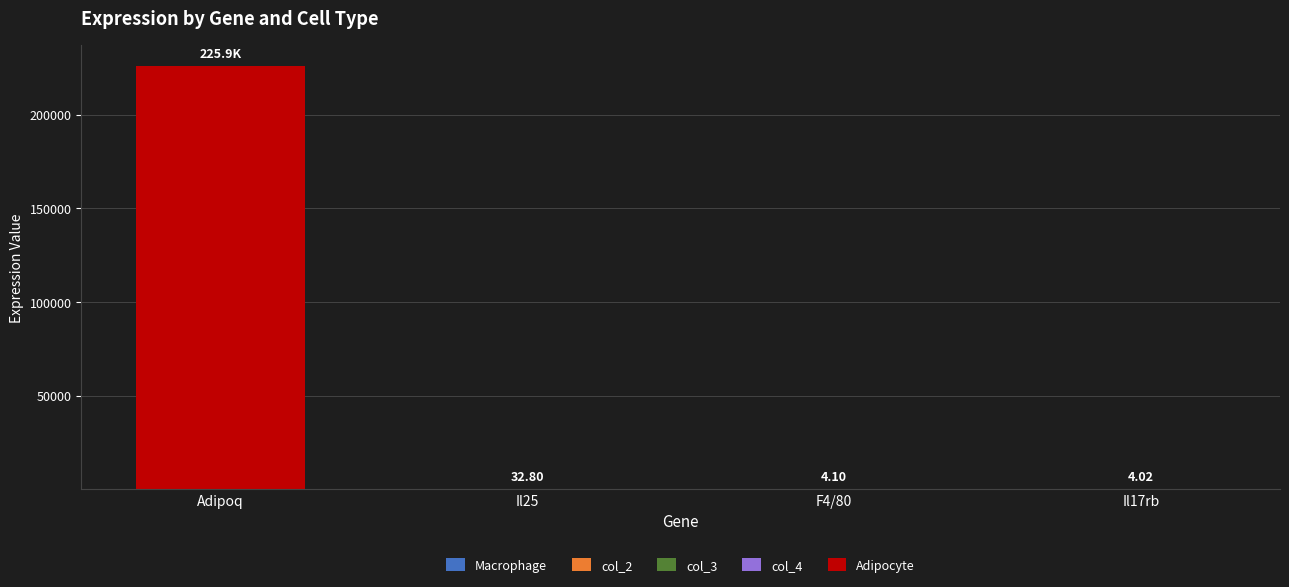

At which category is the sum across all series the highest?

Adipoq